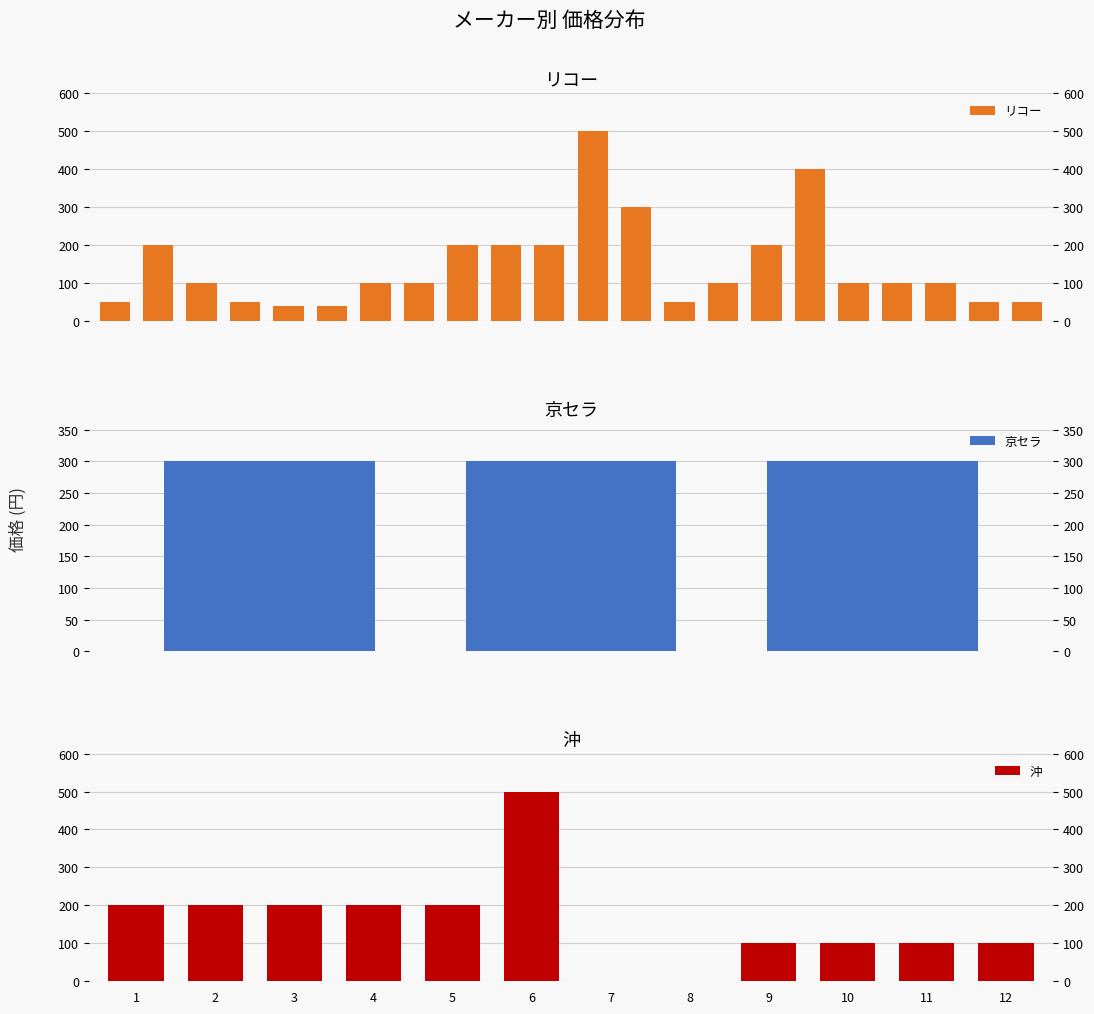

What is the average value of the リコー series?

147